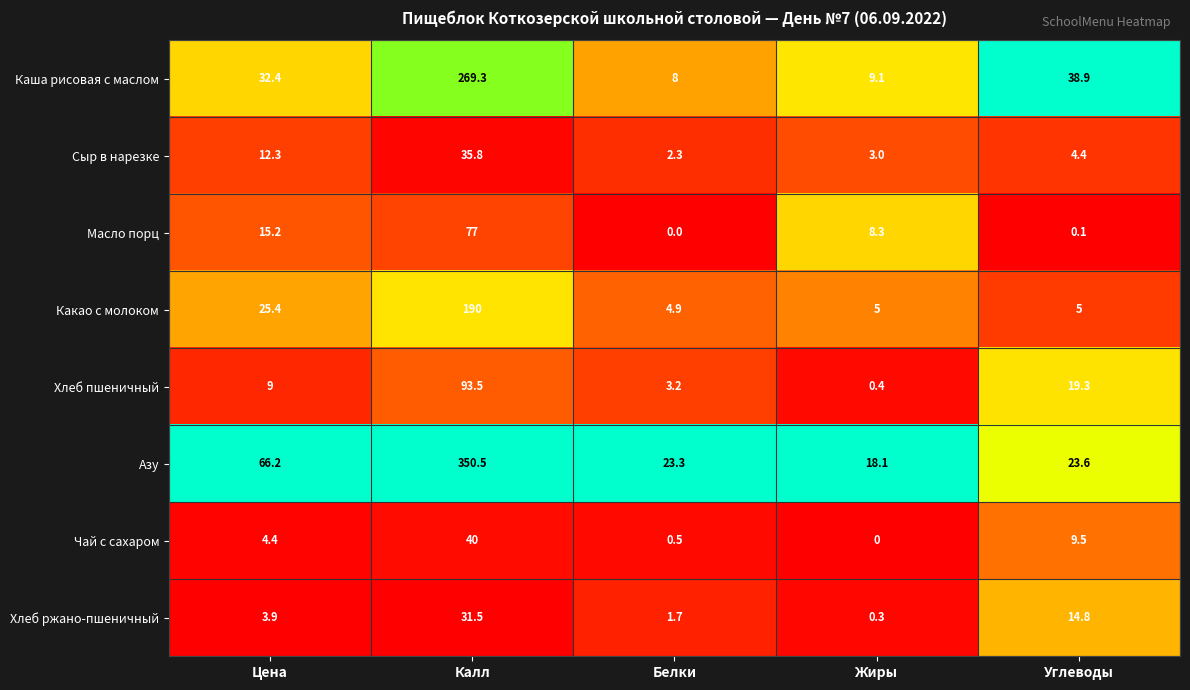

At how many categories does at least one series exceed 0?

5